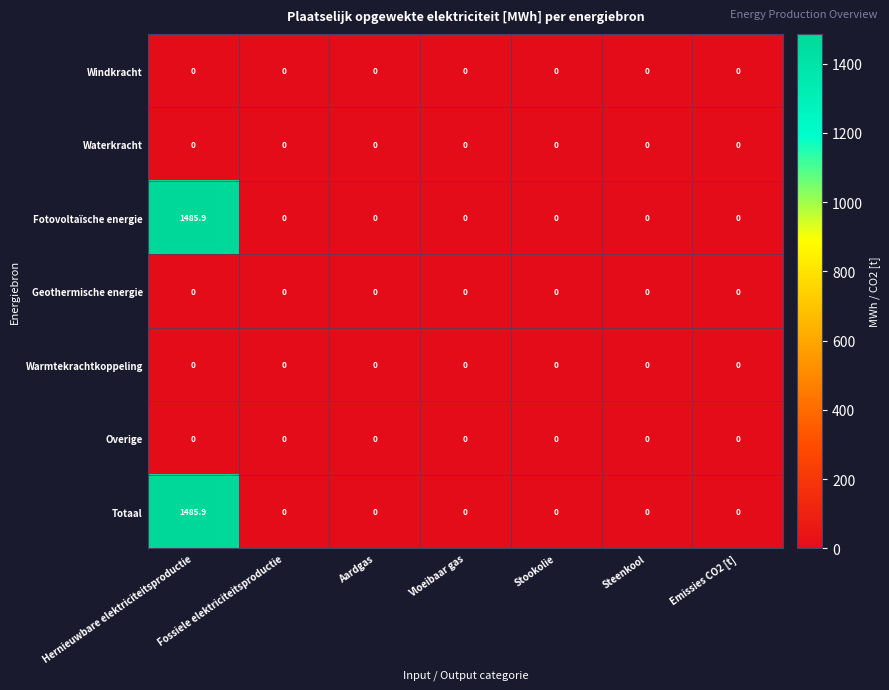

What is the total value across all series at Hernieuwbare elektriciteitsproductie?

2971.8